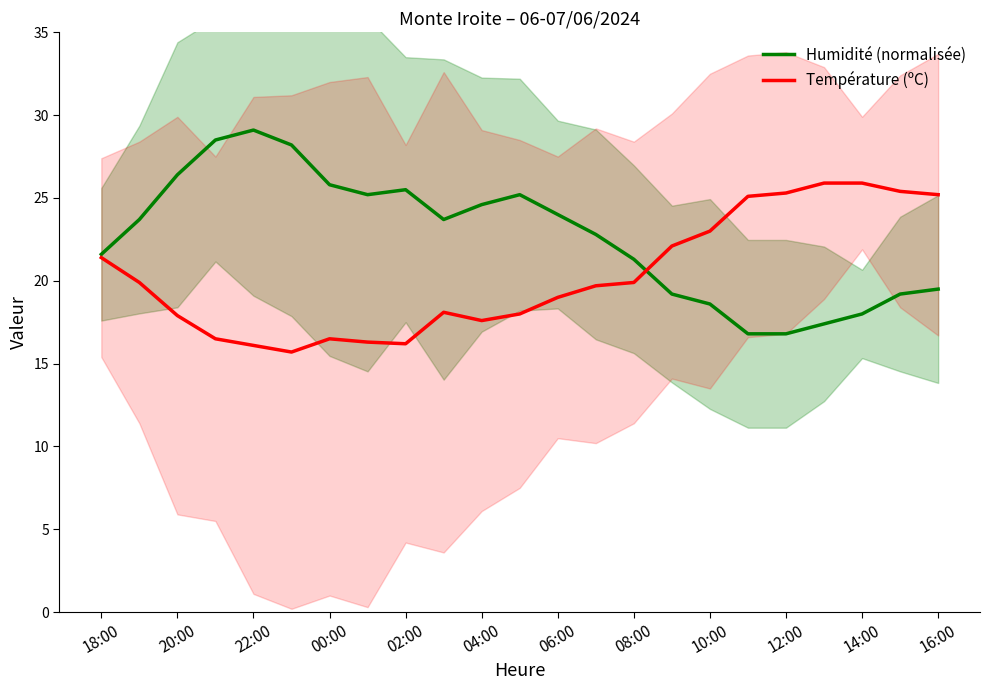

Reading left to right, transcribe all the data shown in this chart.

Humidité (normalisée): 21.6	23.7	26.4	28.5	29.1	28.2	25.8	25.2	25.5	23.7	24.6	25.2	24.0	22.8	21.3	19.2	18.6	16.8	16.8	17.4	18.0	19.2	19.5
Température (ºC): 21.4	19.9	17.9	16.5	16.1	15.7	16.5	16.3	16.2	18.1	17.6	18.0	19.0	19.7	19.9	22.1	23.0	25.1	25.3	25.9	25.9	25.4	25.2